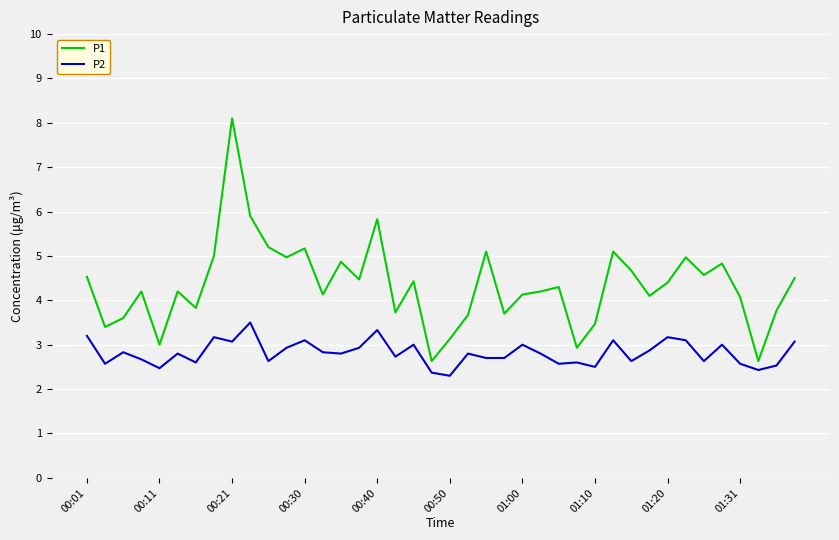

List the series in order of their peak value, highest first.

P1, P2